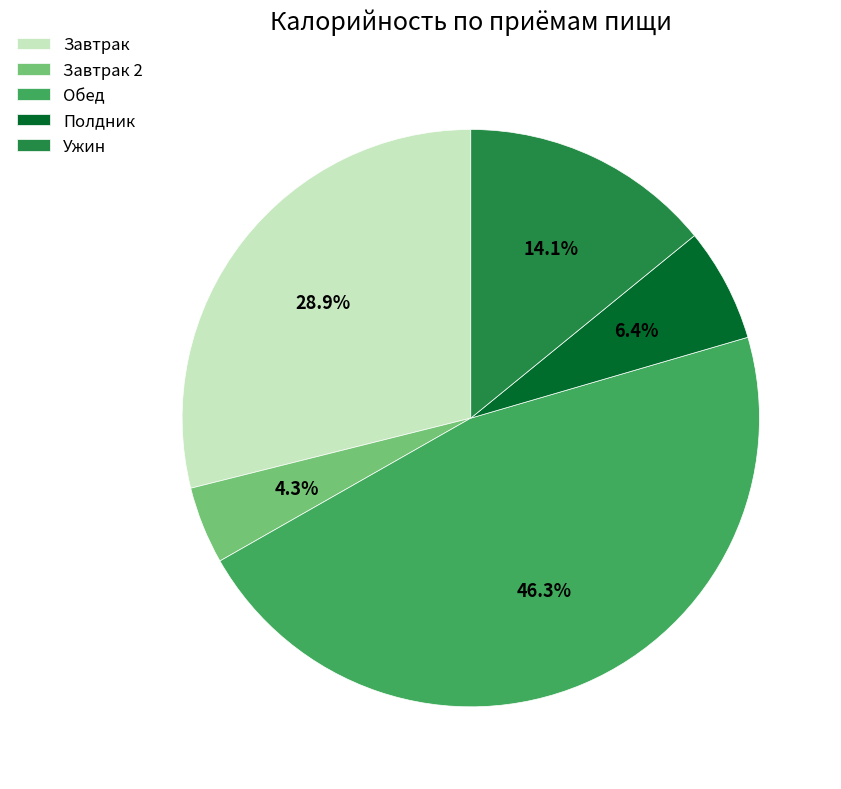

What is the smallest slice in the pie chart?

Завтрак 2